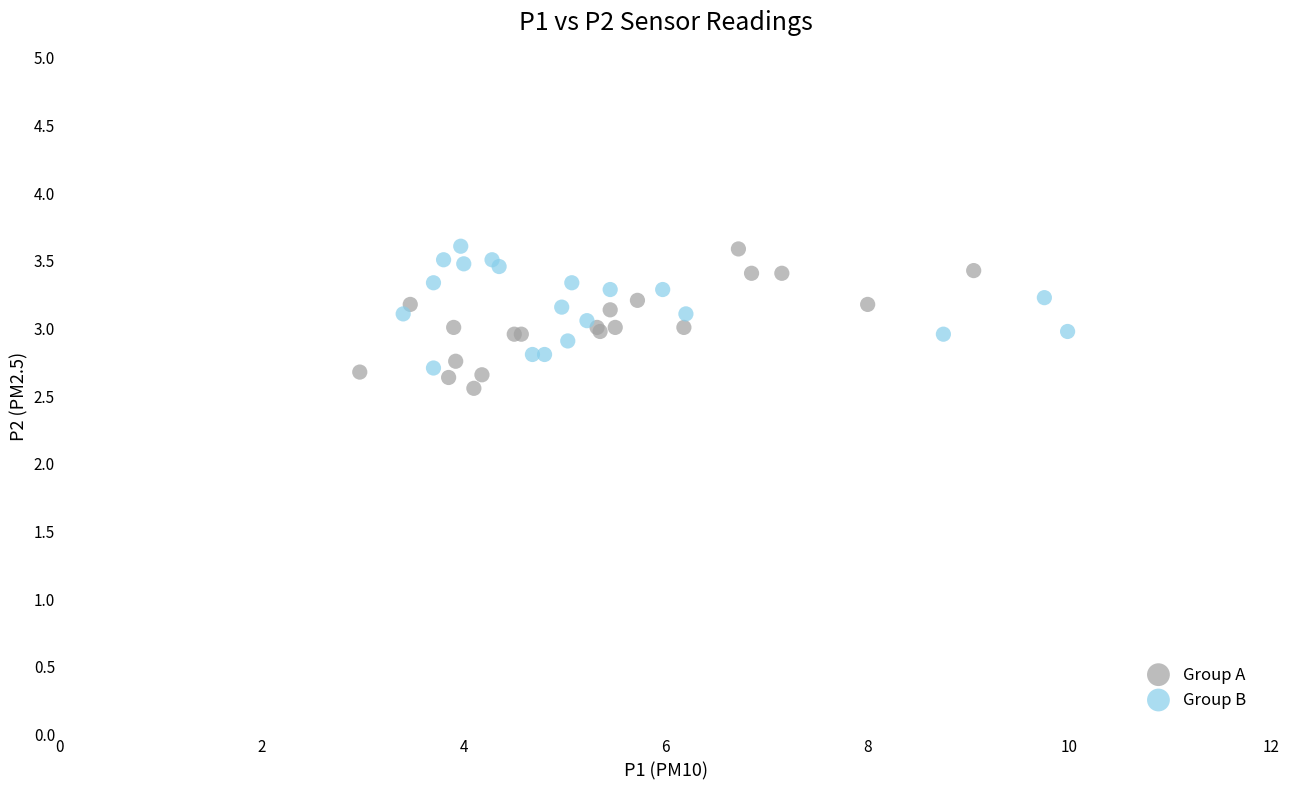

Which series contains the lowest Y value?

Group A